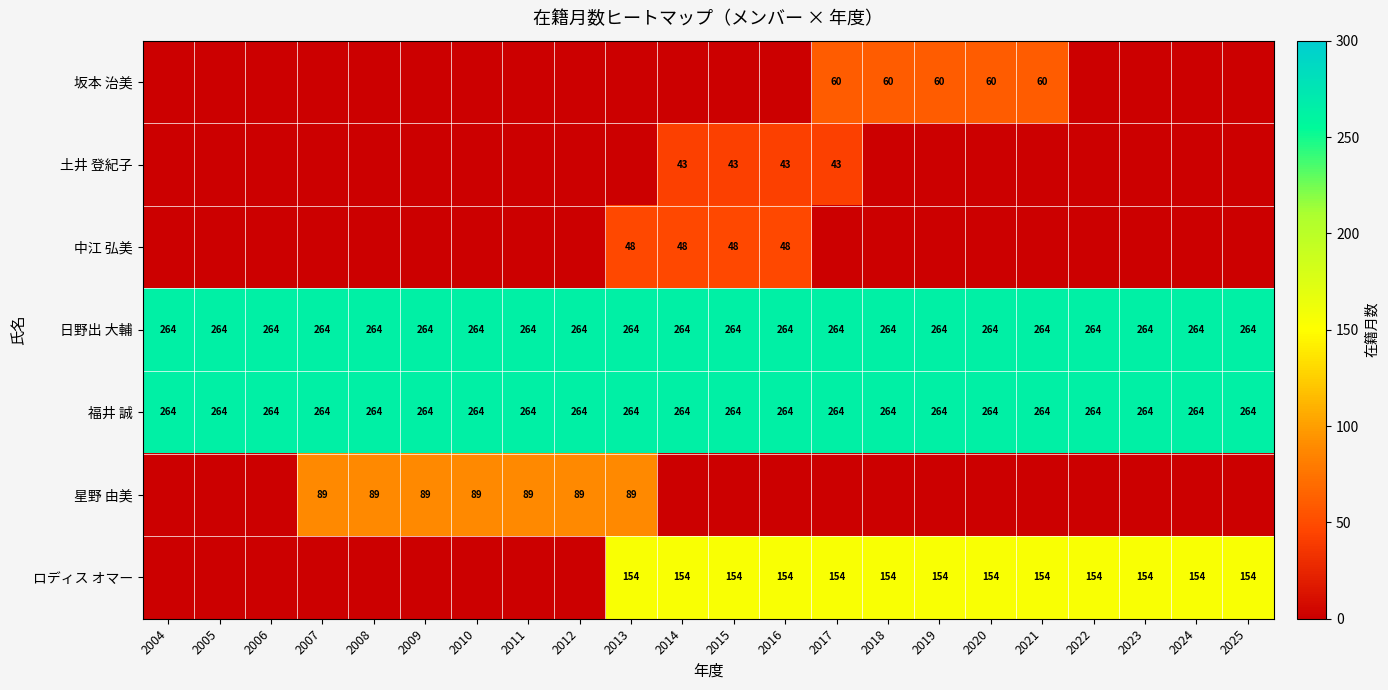

At which category is the sum across all series the highest?

2013